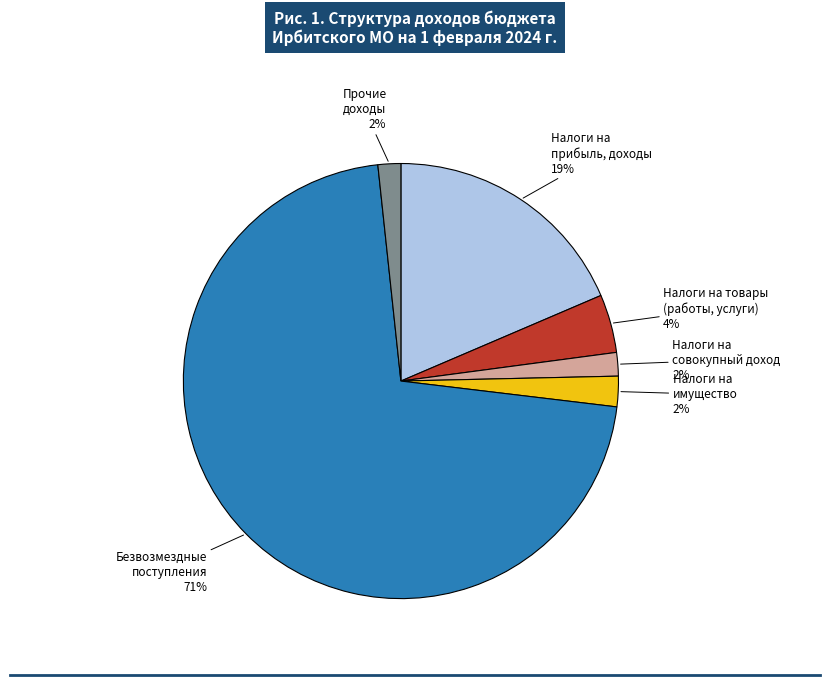

To the nearest percent, what is the average slice percentage?

17%